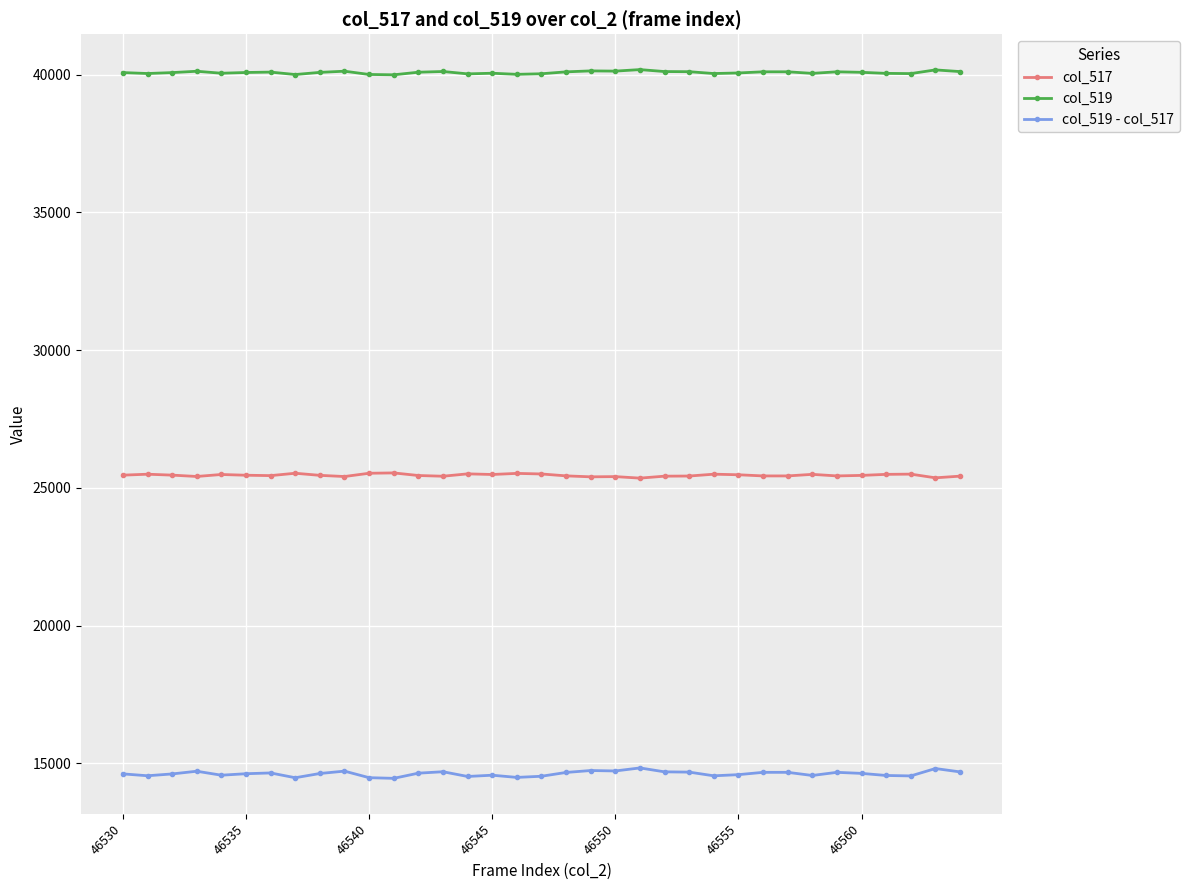

What is the average value of the col_519 series?

40078